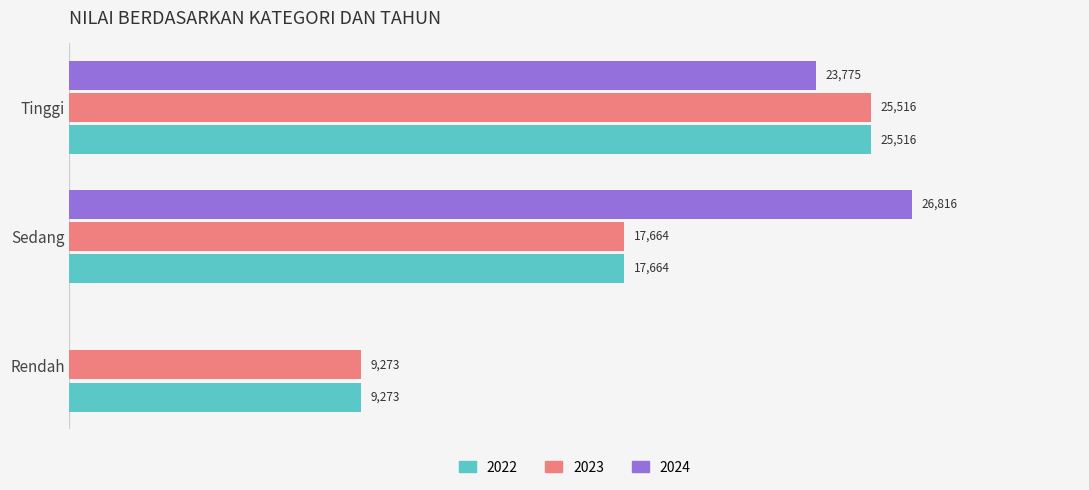

At which category is the sum across all series the highest?

Tinggi